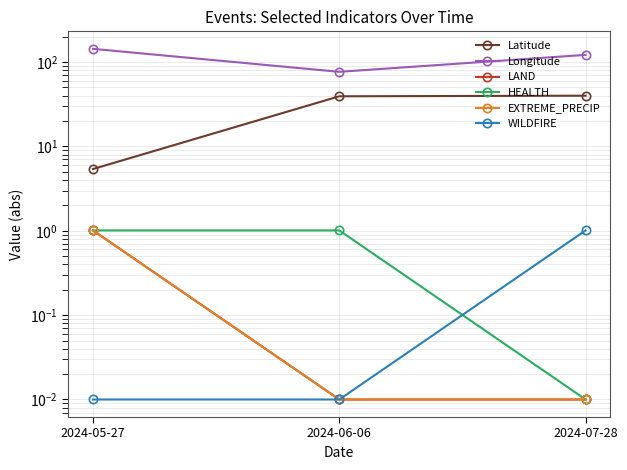

True or false: HEALTH has a value of 1.0 at 2024-05-27.

True